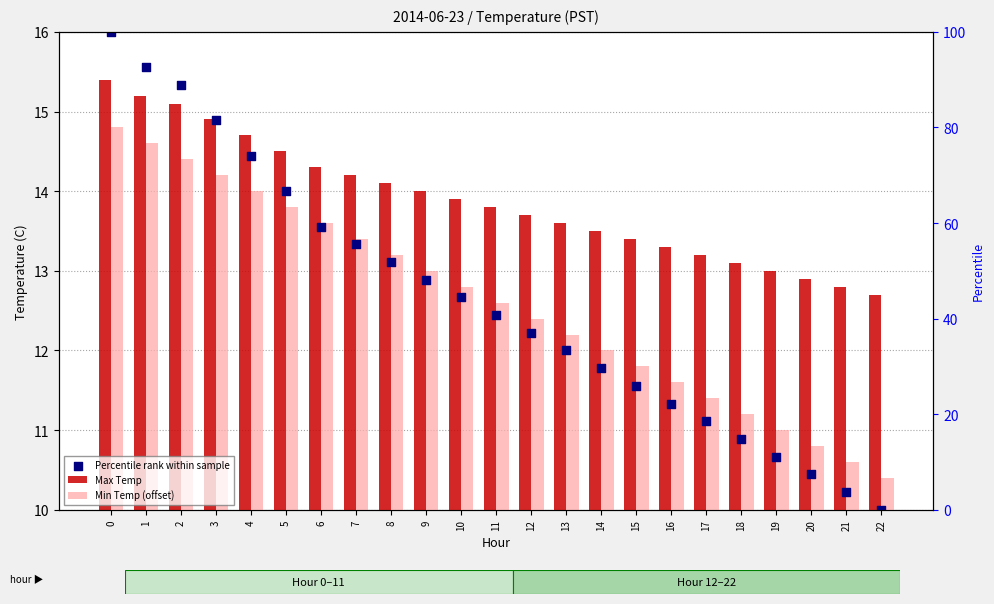

Which series reaches the maximum Y coordinate?

Percentile rank within sample